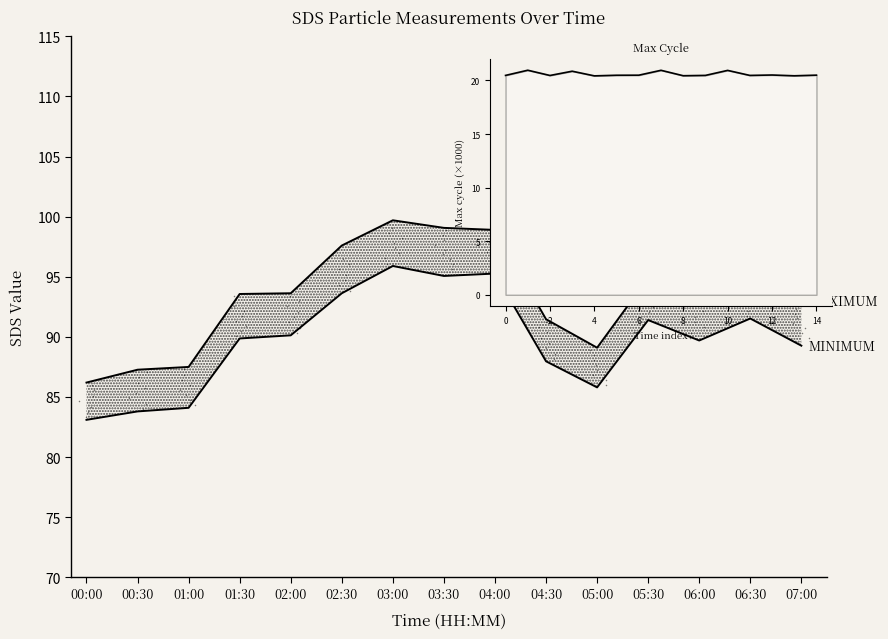

What is the total value across all series at 04:00?

214.6